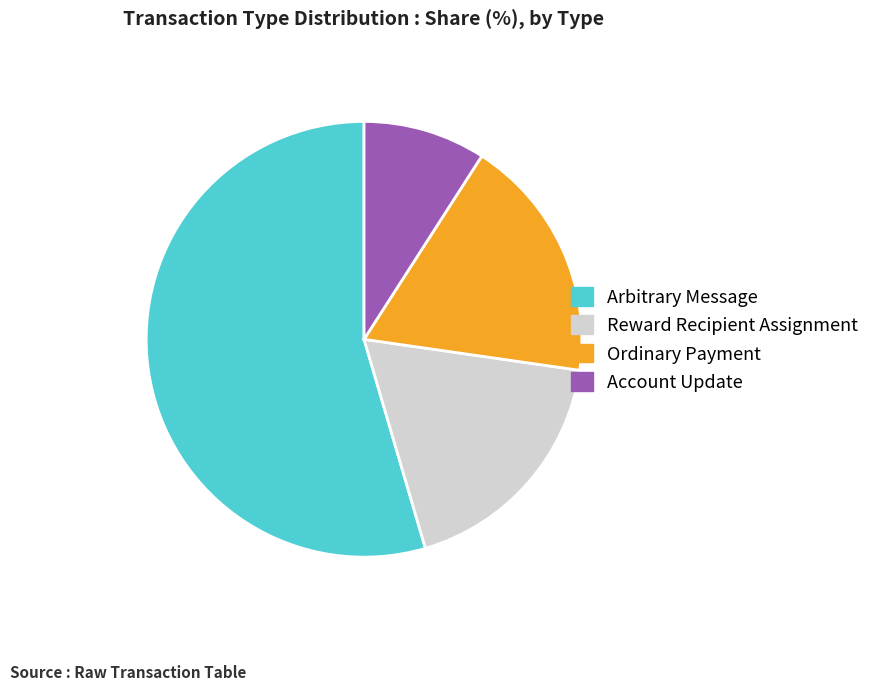

Do Reward Recipient Assignment and Ordinary Payment together represent more than half of the pie?

No